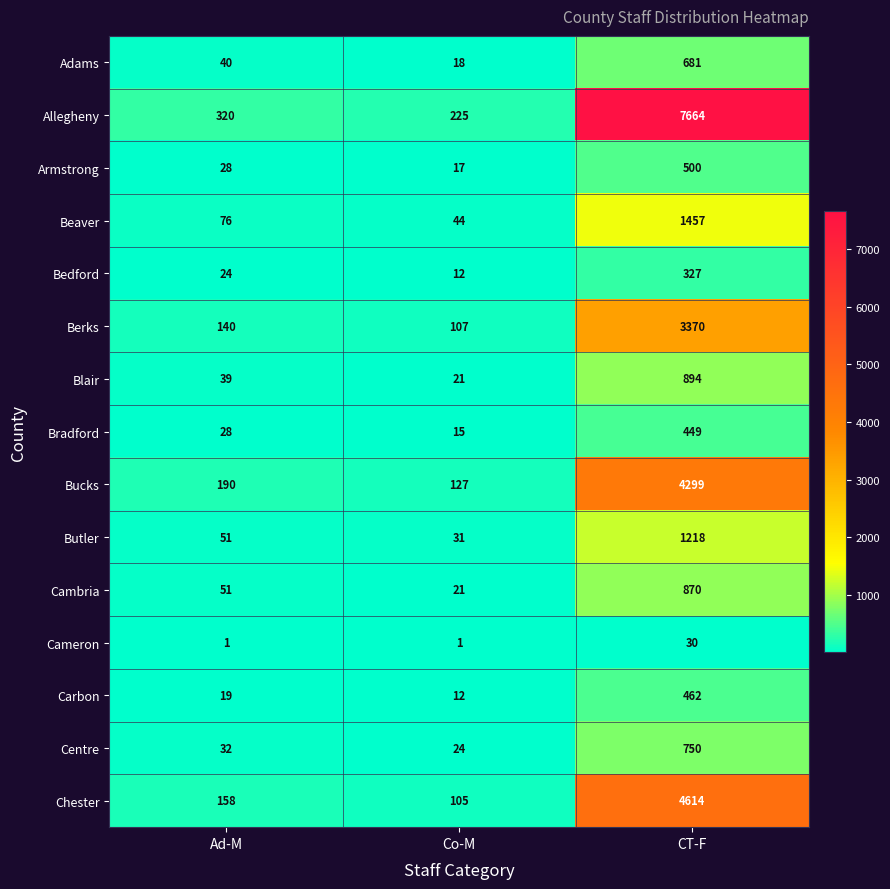

Which series changed the most between Ad-M and Co-M?

Allegheny